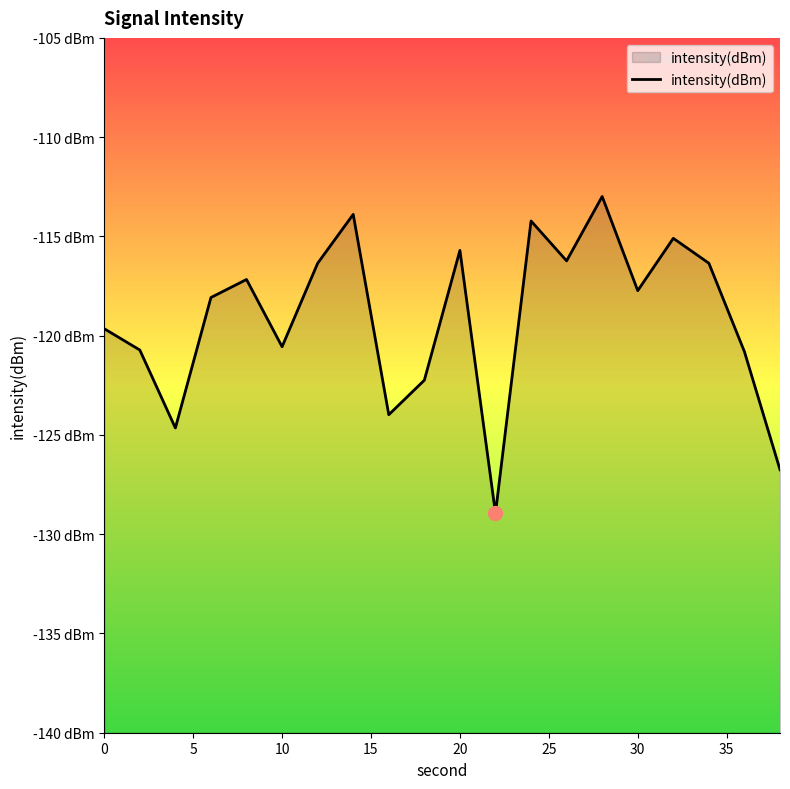

What is the value of the 3rd point from the left?

-124.6